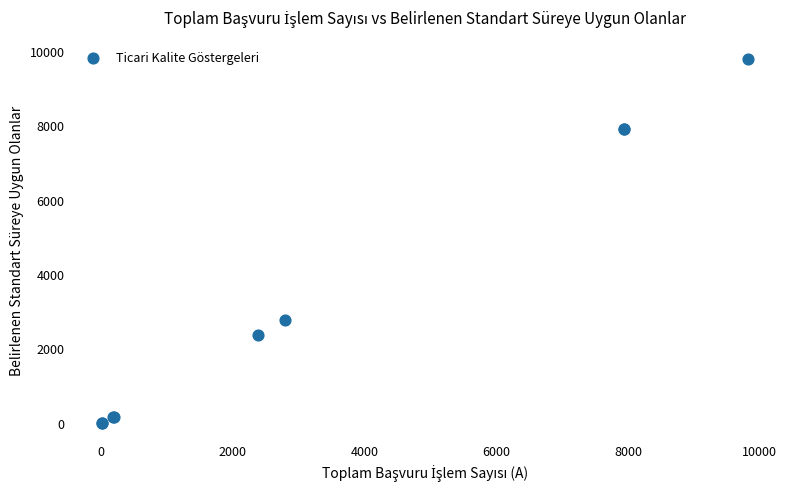

What Y value in the scatter plot is closest to 4913?

2795